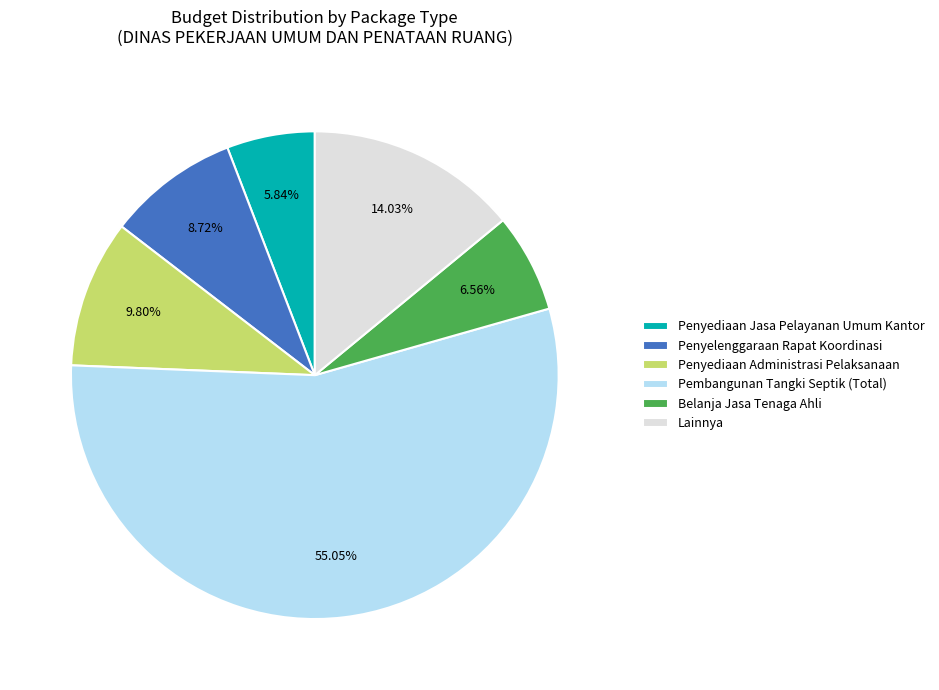

Does any single category account for the majority?

Yes